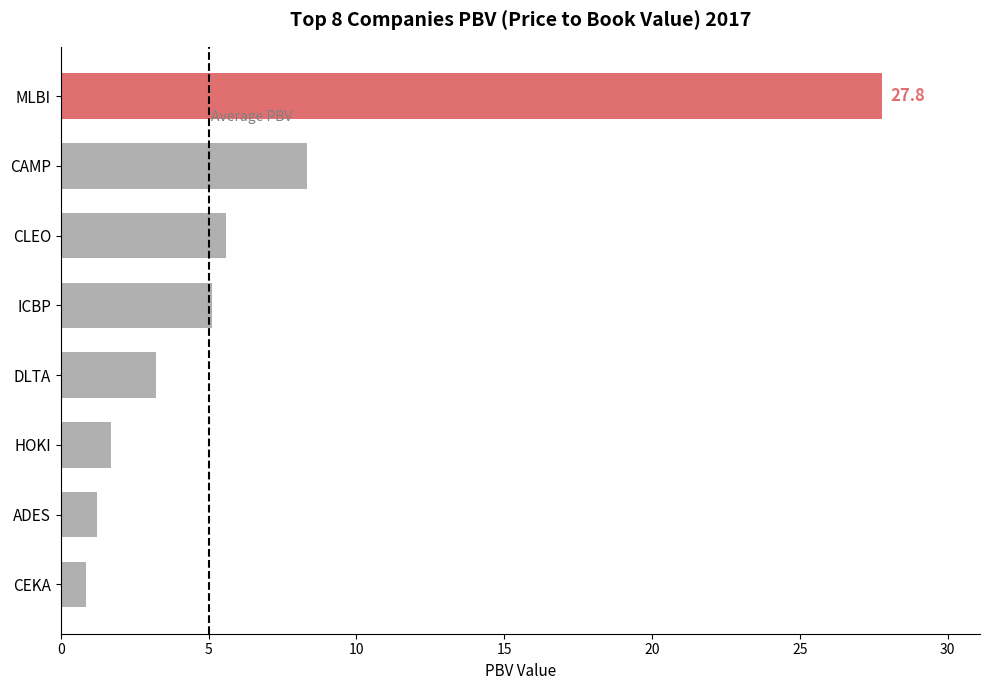

The value at CLEO is 5.6. True or false?

True